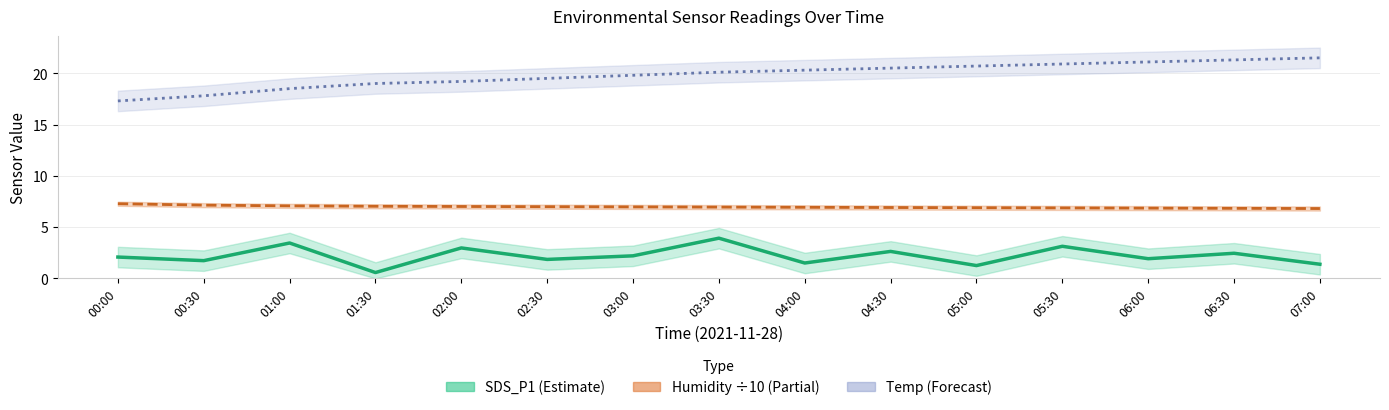

What are all the series names shown in the legend?

SDS_P1, Humidity (÷10), Temp